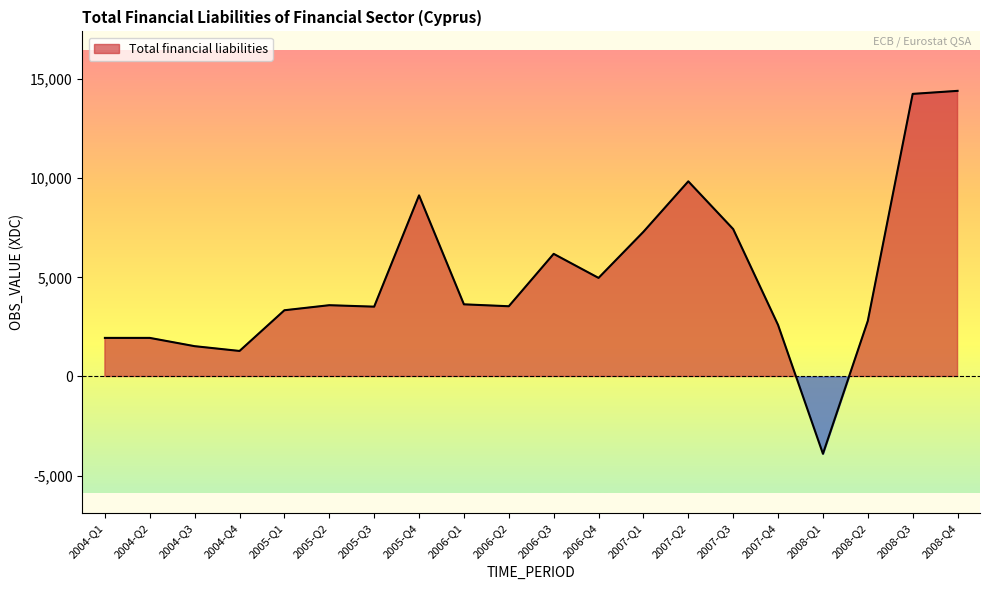

Which category has the highest value across all series?

2008-Q4